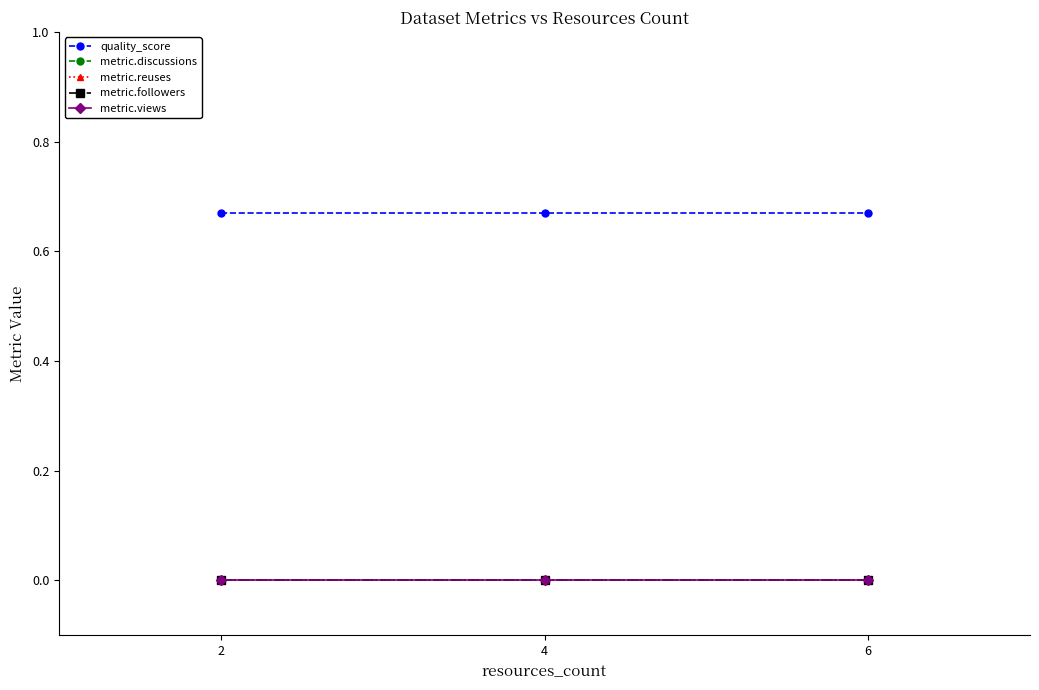

Is it true that metric.followers equals 0.0 at 4?

True